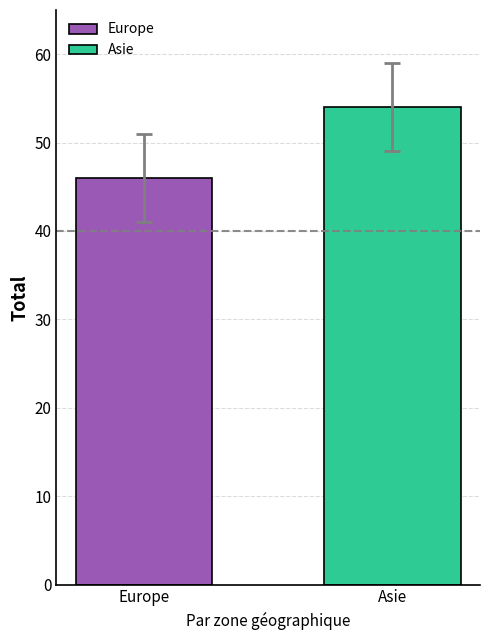

List the series in order of their overall mean, highest first.

Asie, Europe